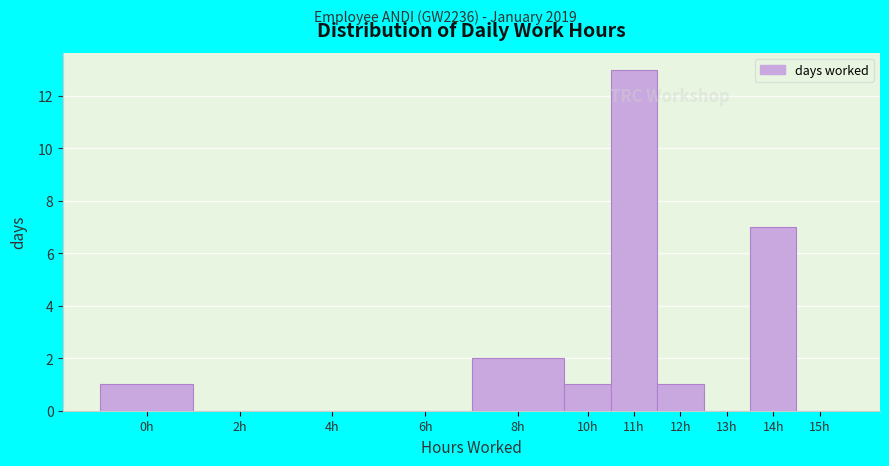

Reading left to right, extract all data points from this chart.

0h=1	2h=0	4h=0	6h=0	8h=2	10h=1	11h=13	12h=1	13h=0	14h=7	15h=0